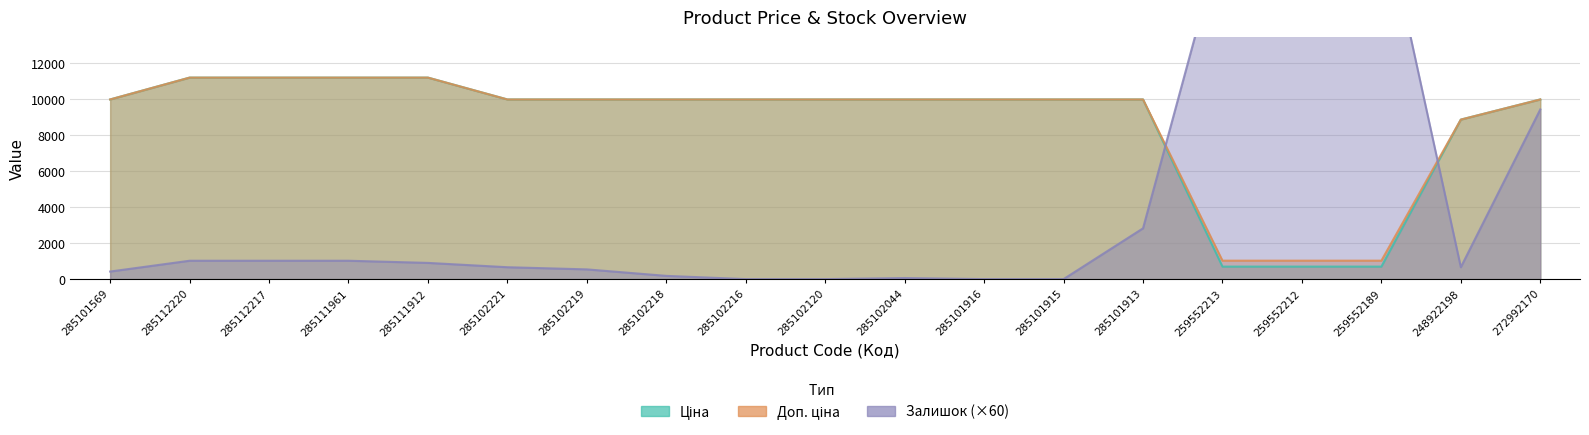

At which category does Залишок reach its first local peak?

285102044